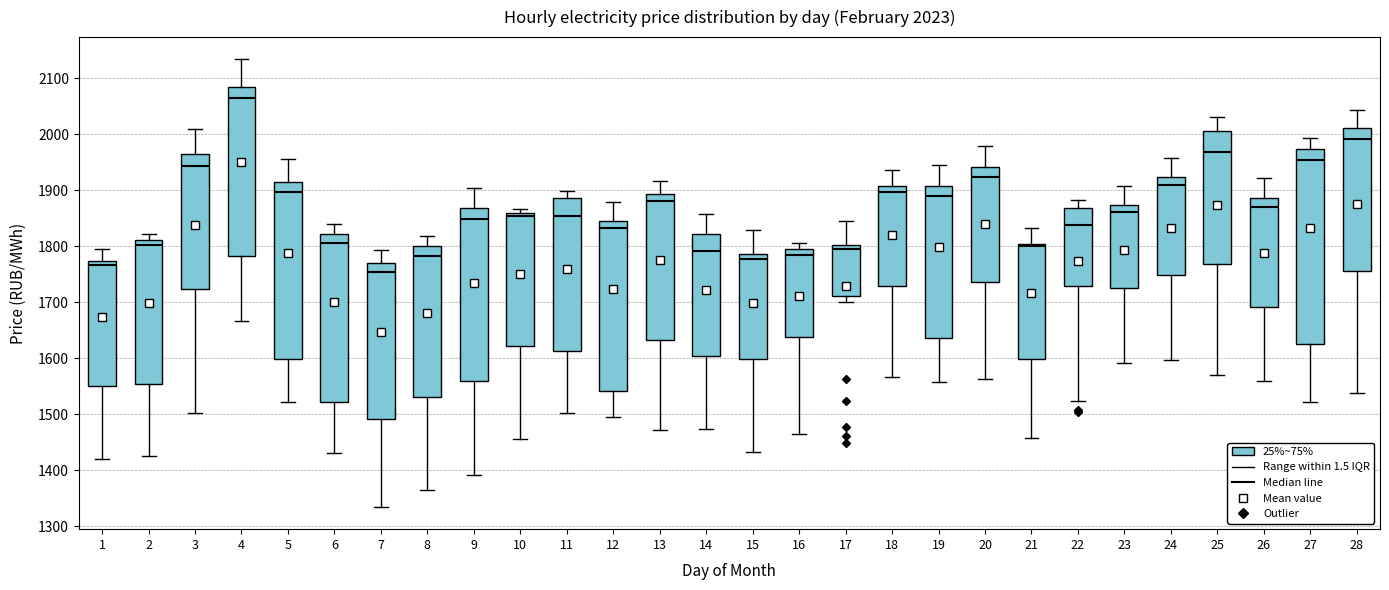

Which box is the tallest, from its lower edge to its upper edge?

27